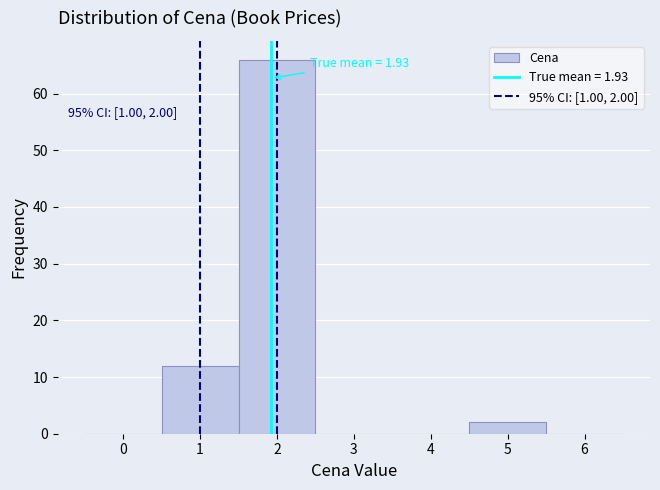

Over which range of the x-axis is the bar tallest?

1.5 to 2.5